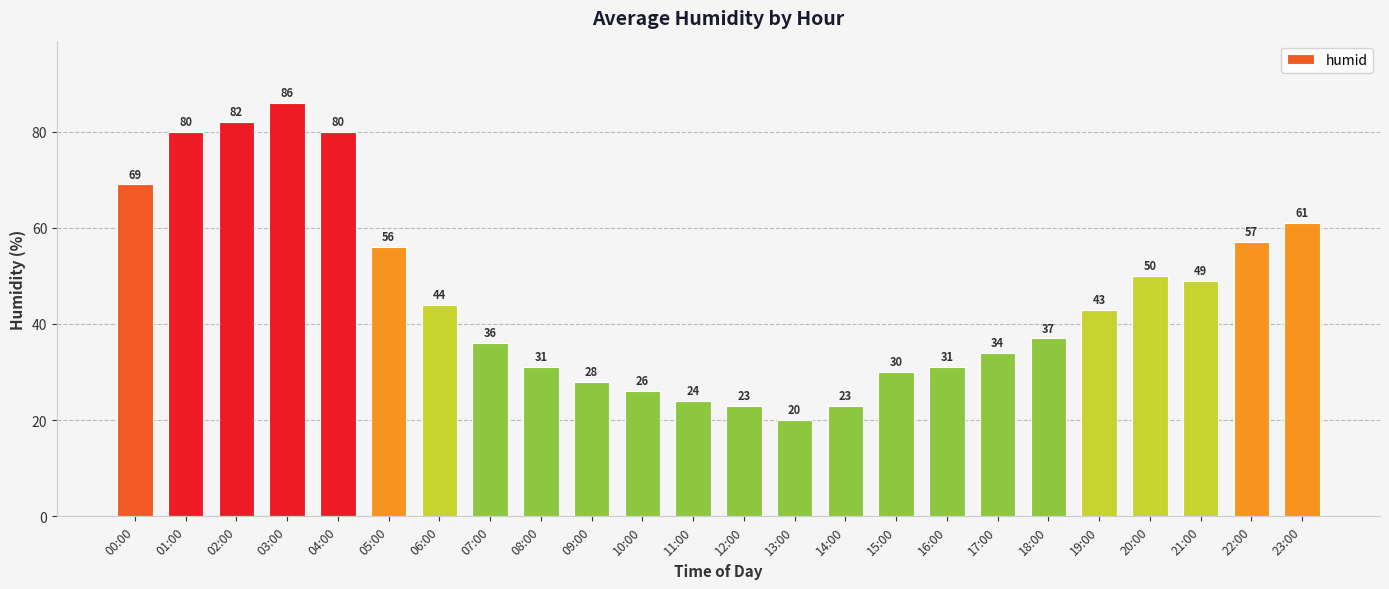

Reading left to right, extract all data points from this chart.

00:00=69	01:00=80	02:00=82	03:00=86	04:00=80	05:00=56	06:00=44	07:00=36	08:00=31	09:00=28	10:00=26	11:00=24	12:00=23	13:00=20	14:00=23	15:00=30	16:00=31	17:00=34	18:00=37	19:00=43	20:00=50	21:00=49	22:00=57	23:00=61